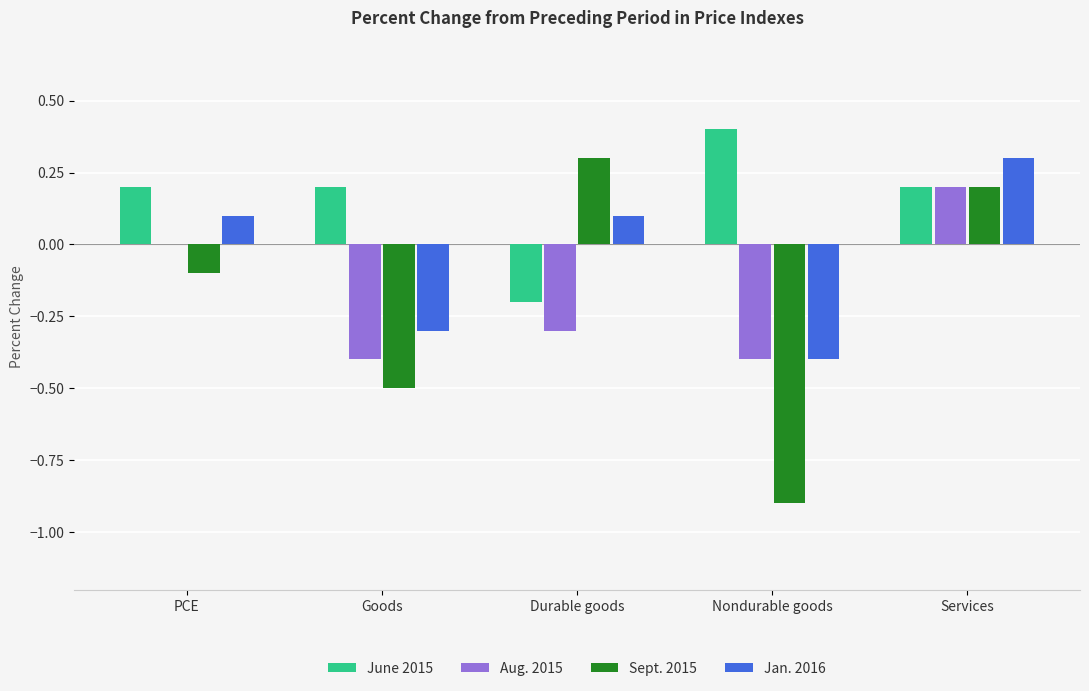

What is the sum of the Aug. 2015 values at Nondurable goods and Goods?

-0.8